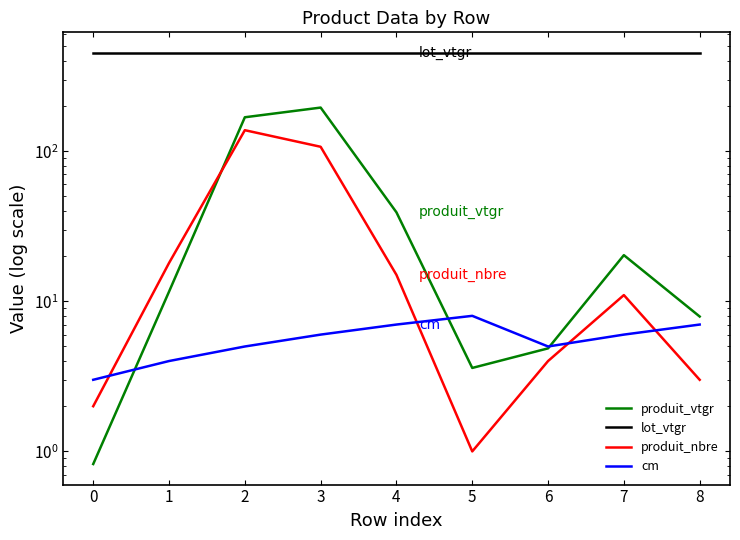

How many distinct data groups are displayed?

4